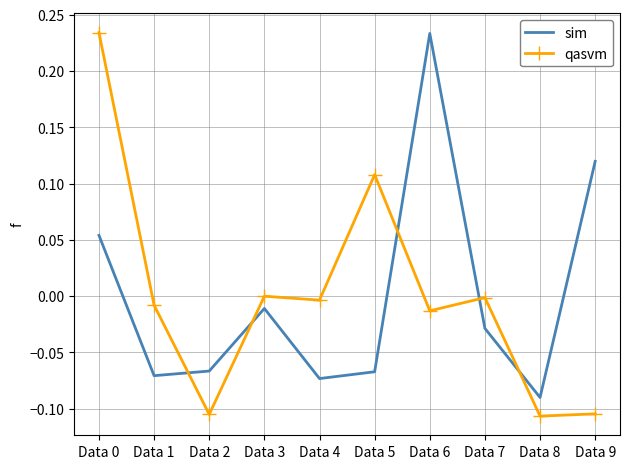

At which label does sim reach its minimum?

Data 8